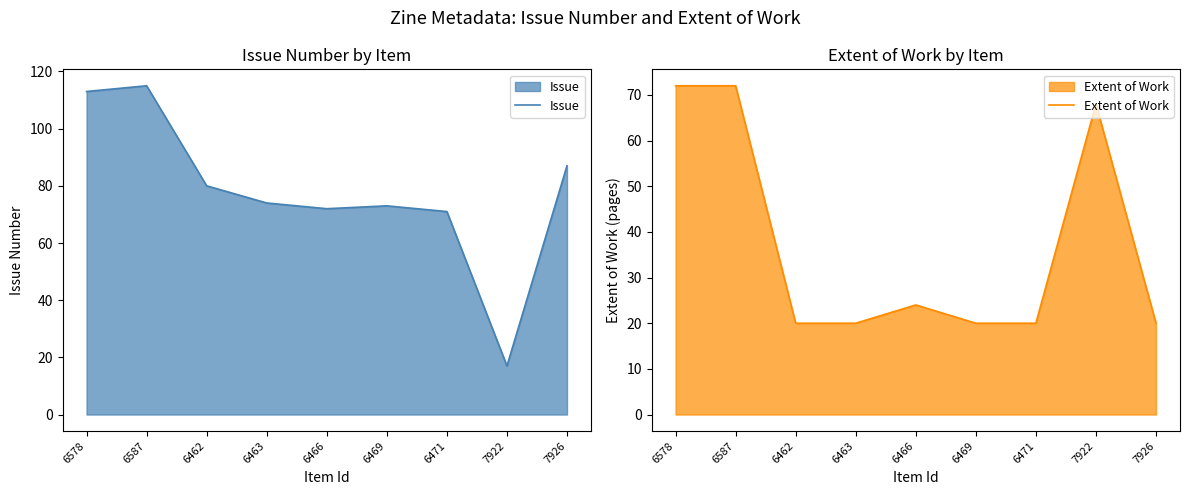

At 6471, list the series in order from largest to smallest.

Issue, Extent of Work